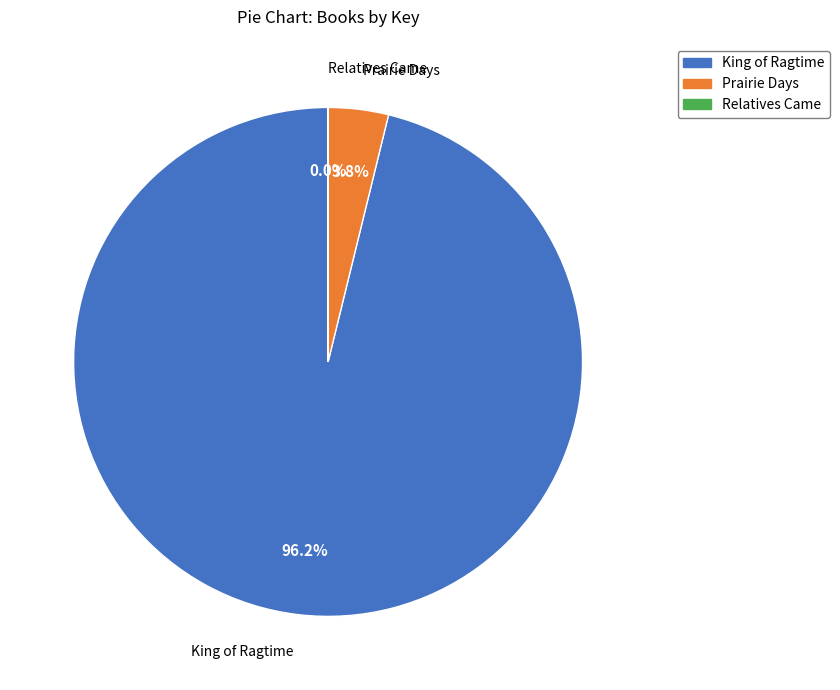

Between Prairie Days and King of Ragtime, which is larger?

King of Ragtime